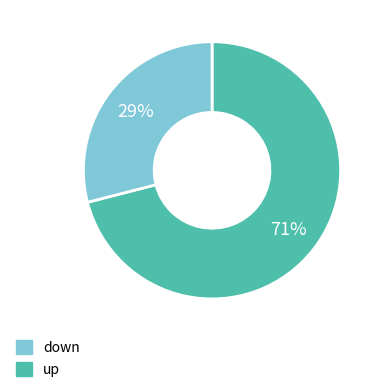

Is there a majority slice in this chart?

Yes